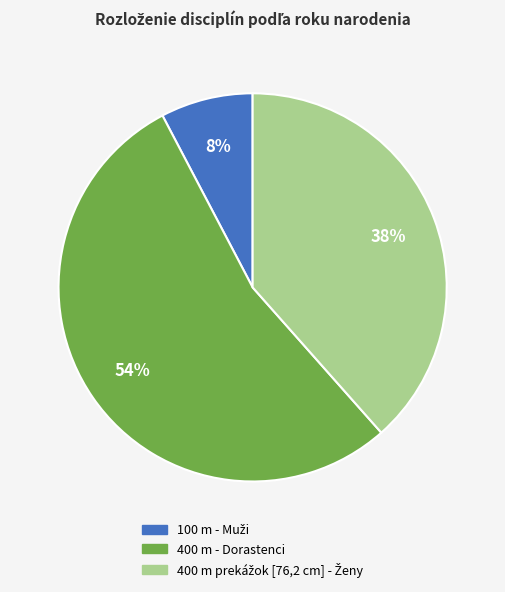

To the nearest percent, what is the difference between the largest and smallest slice percentages?

46%